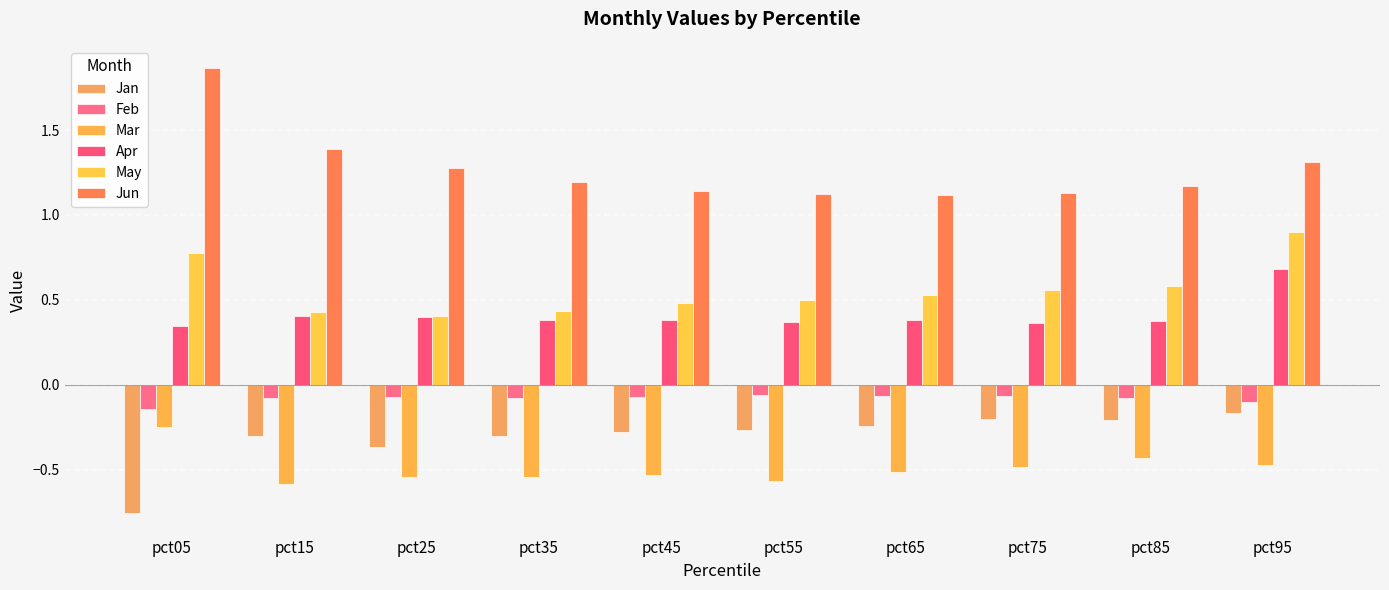

True or false: Jan has a value of -0.2 at pct65.

True